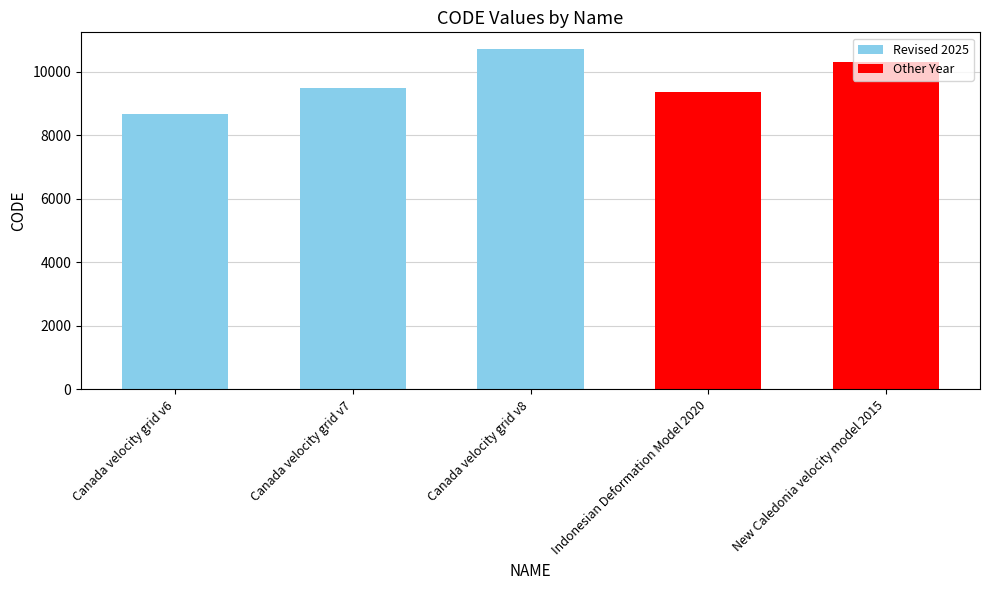

What is the label of the 1st bar from the left?

Canada velocity grid v6